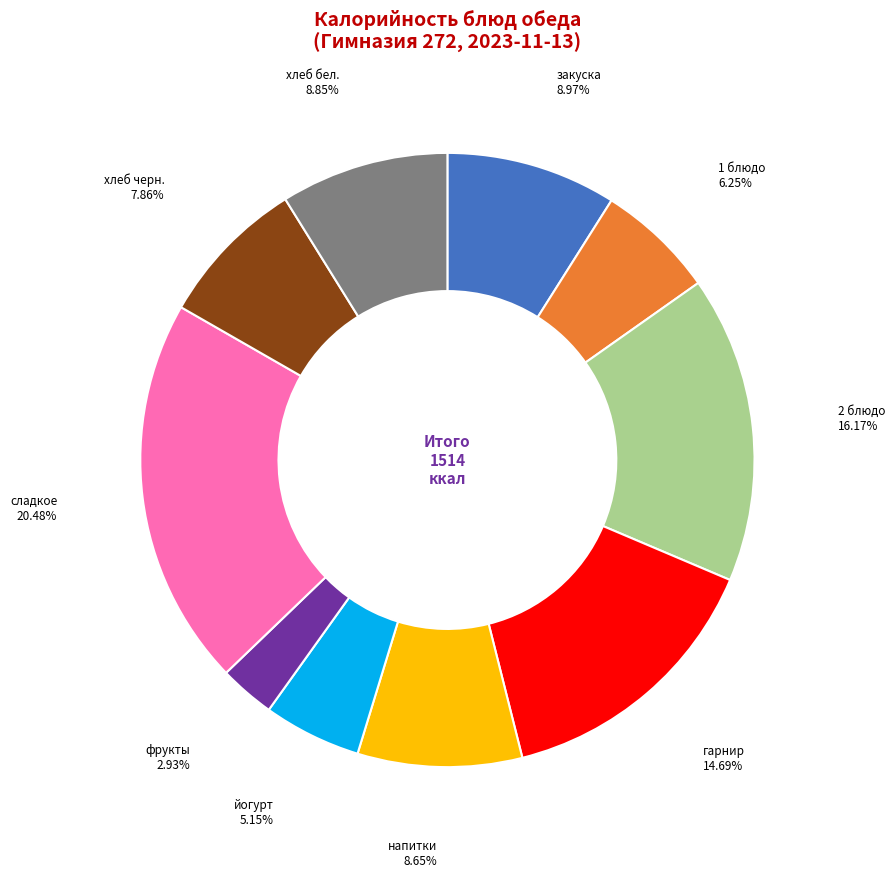

Do йогурт and 1 блюдо together represent more than half of the pie?

No